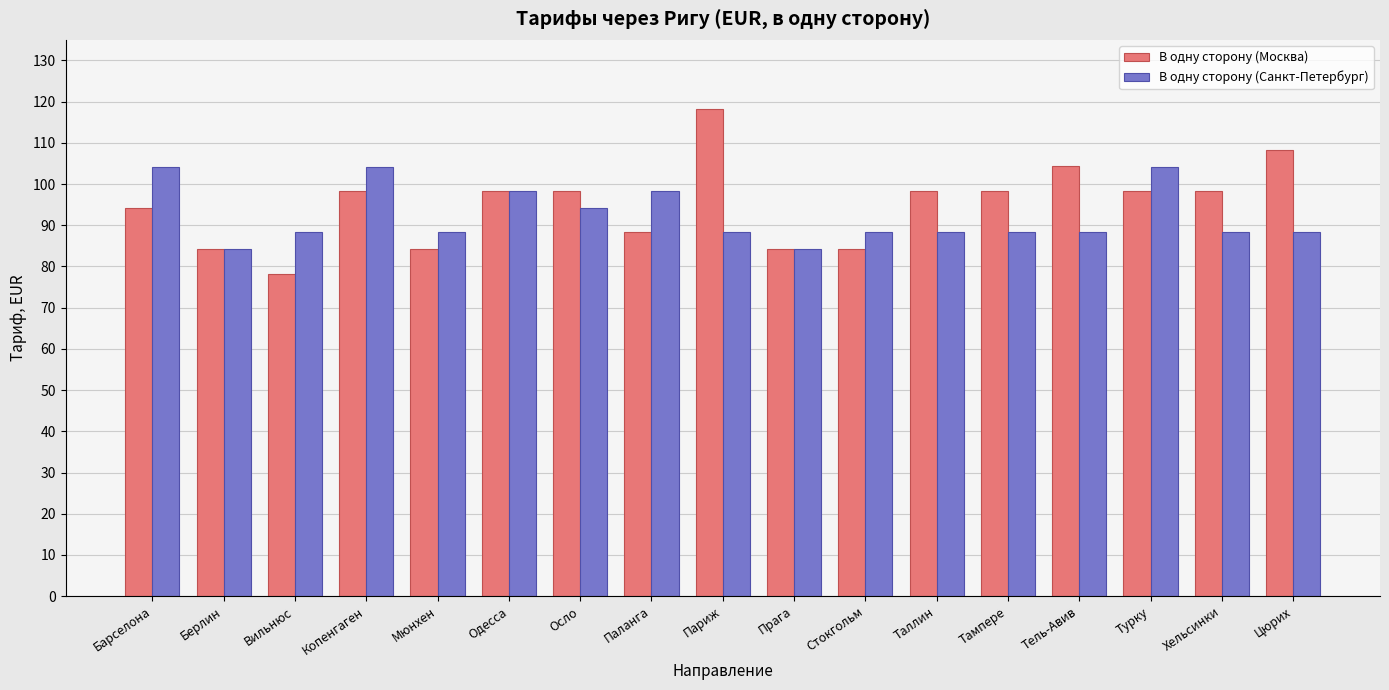

How many categories are shown in the chart?

17